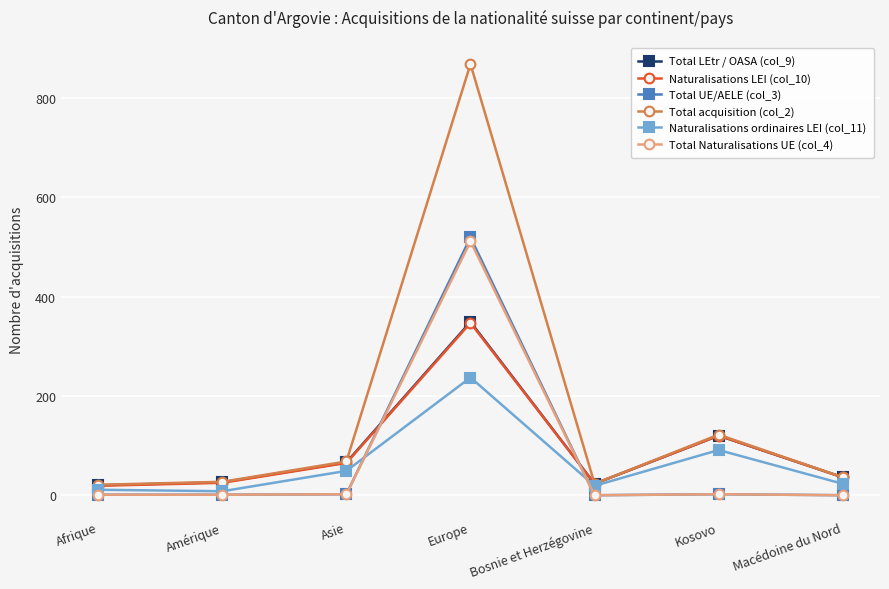

At which label does Total acquisition (col_2) first exceed 36?

Asie